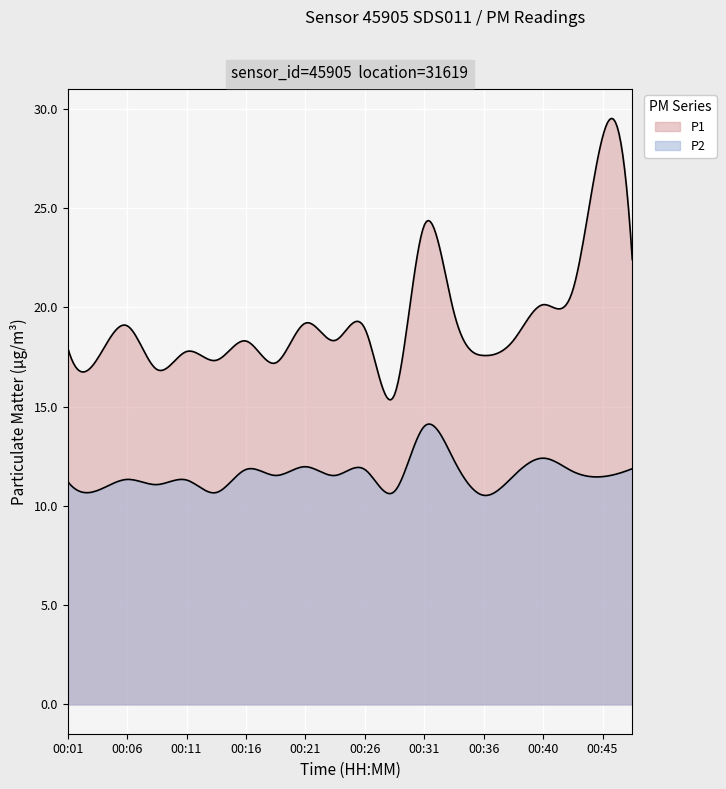

At how many categories does at least one series exceed 24?

2